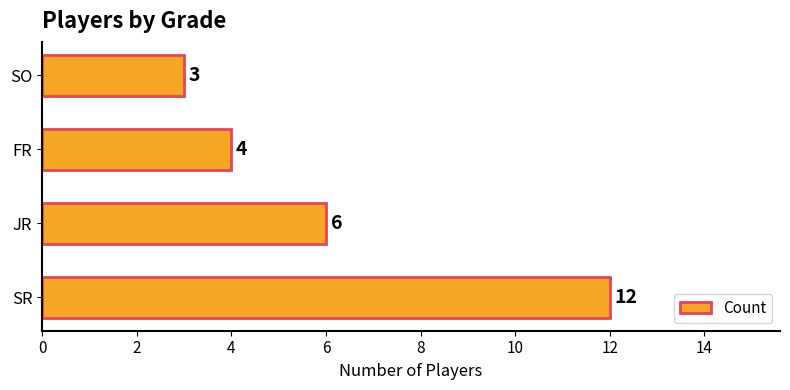

Where is the data nearest to the value 7?

JR